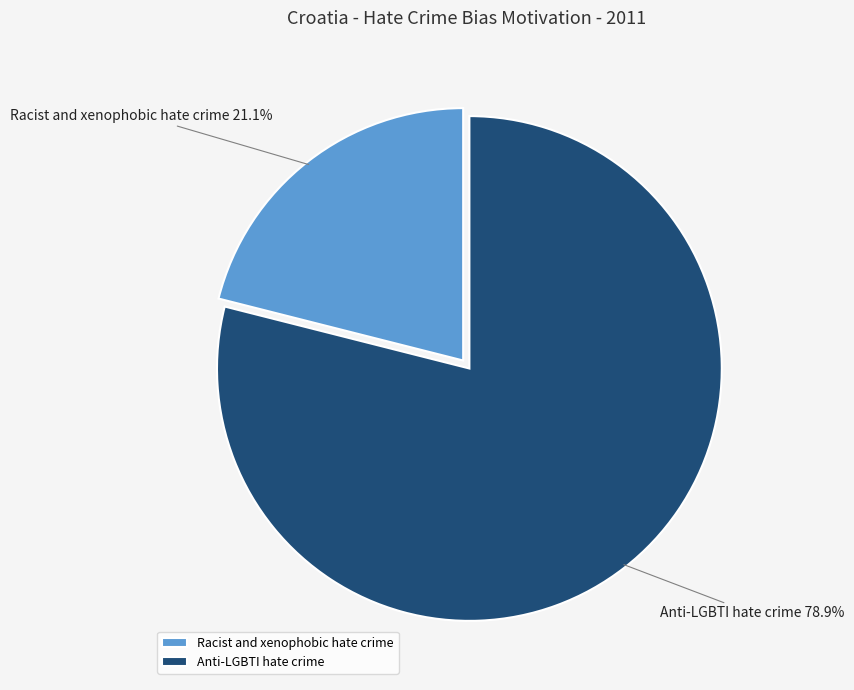

What percentage is the Anti-LGBTI hate crime slice, to the nearest percent?

79%